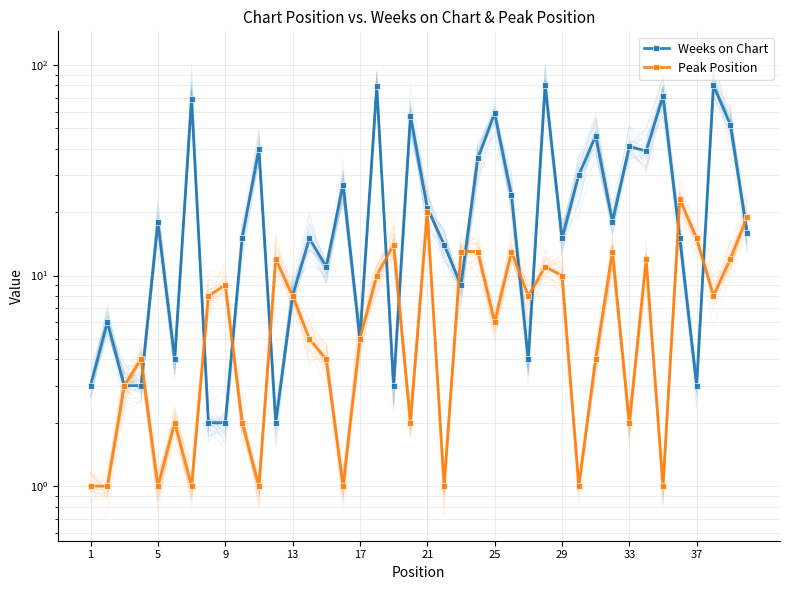

How many interior local peaks does the Peak Position series have?

11